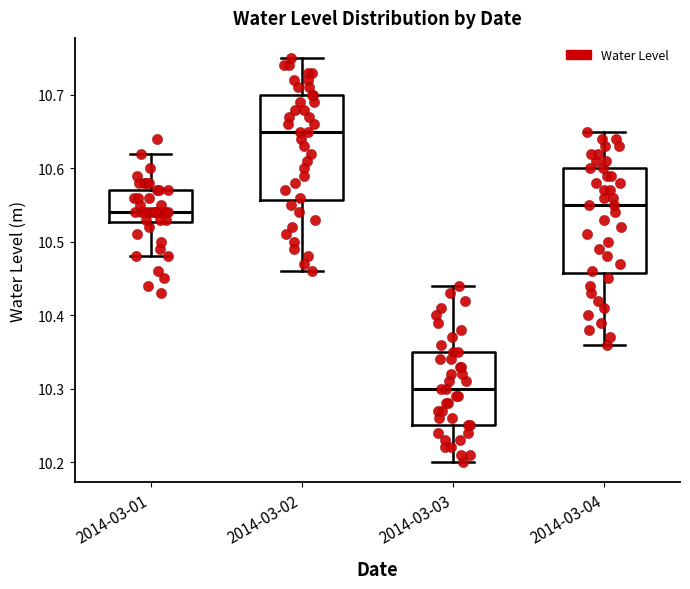

Which box's median line is the highest?

2014-03-02